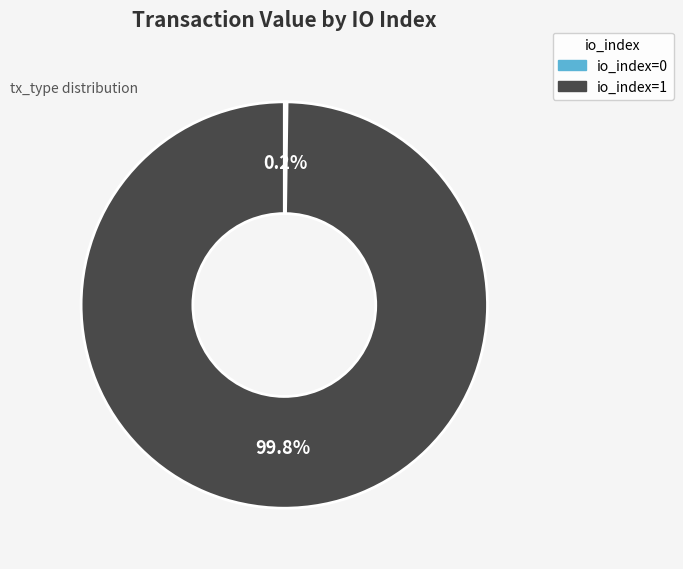

How much of the chart is everything except io_index=1?

0.2%